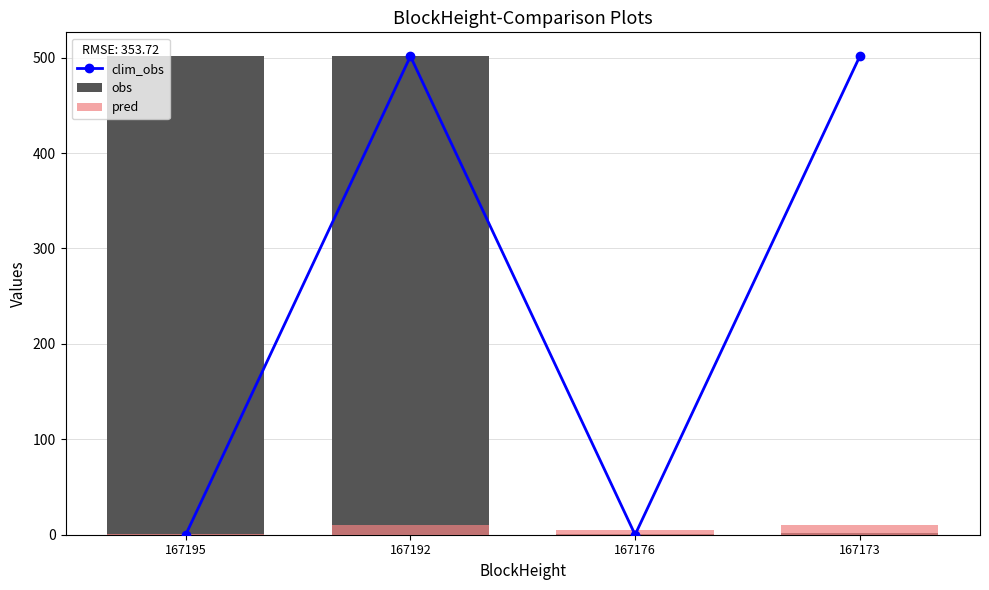

Between 167192 and 167173, which is larger?

167192